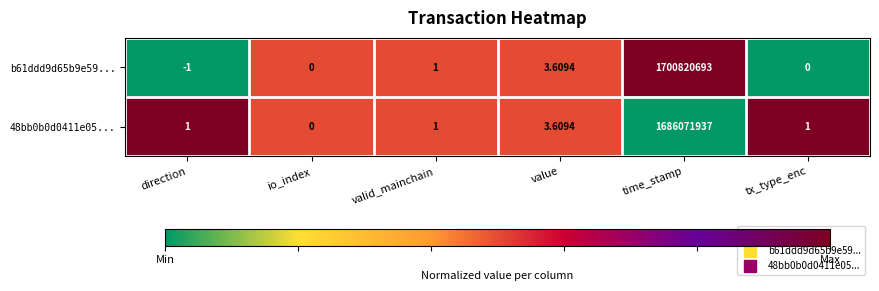

Rank the series by their average value, from highest to lowest.

b61ddd9d65b9e59..., 48bb0b0d0411e05...